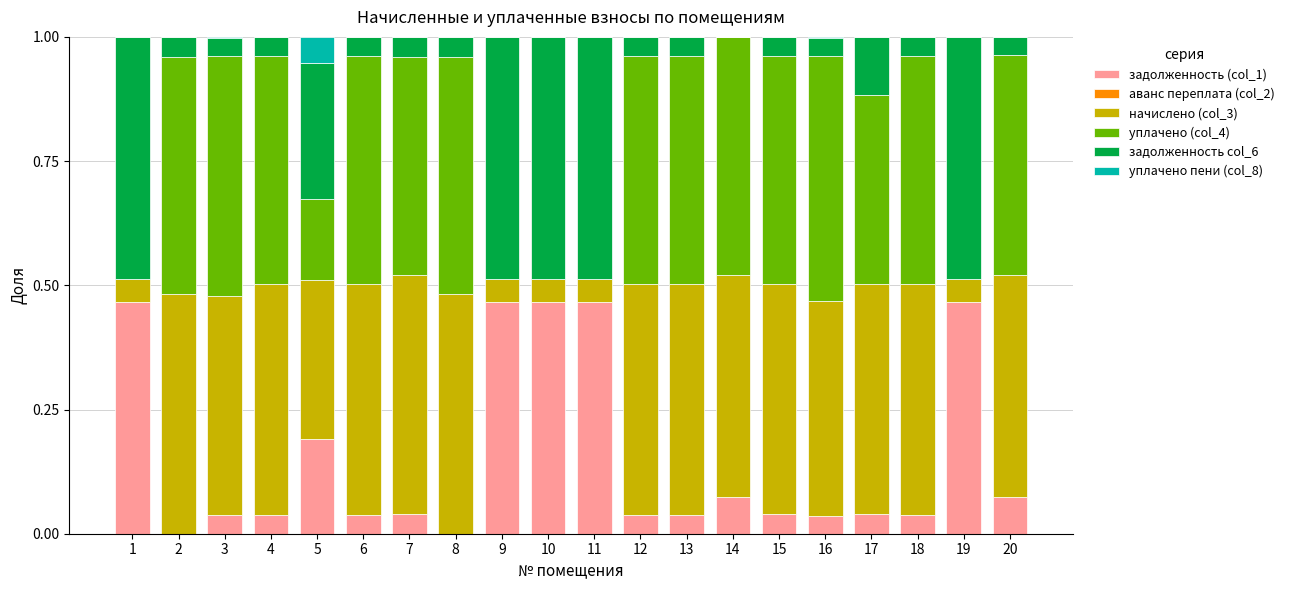

Are the bars grouped side by side (vs. stacked)?

No